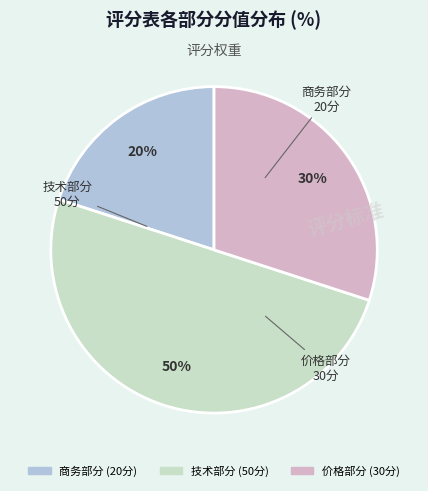

To the nearest percent, what is the combined percentage of 技术部分 and 商务部分?

70%